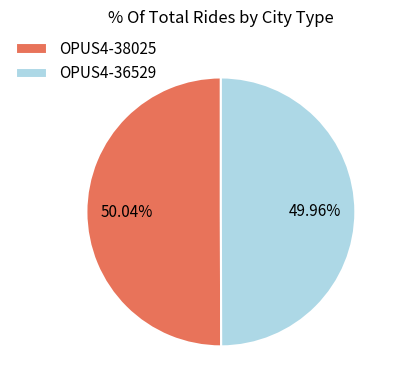

What is the ratio of the value at OPUS4-38025 to the value at OPUS4-36529?

1.0